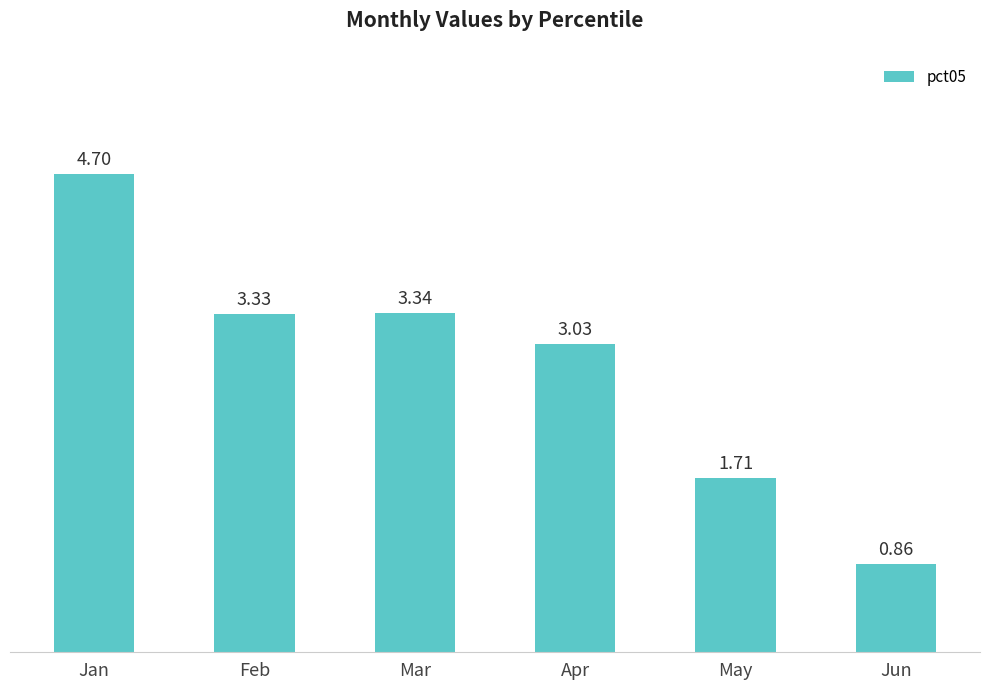

True or false: the data shows 1.5 at Jun.

False